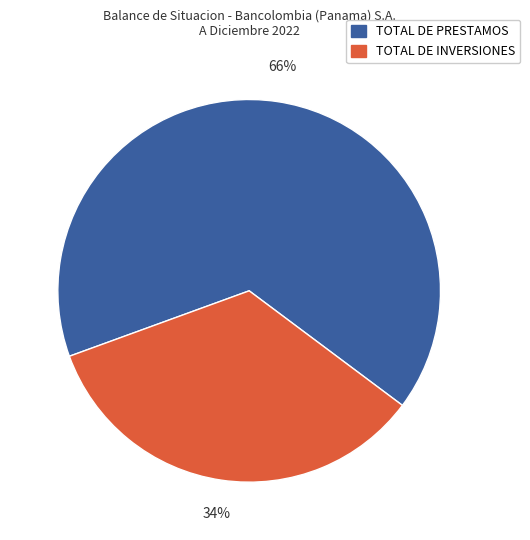

To the nearest percent, what portion does TOTAL DE INVERSIONES represent?

34%